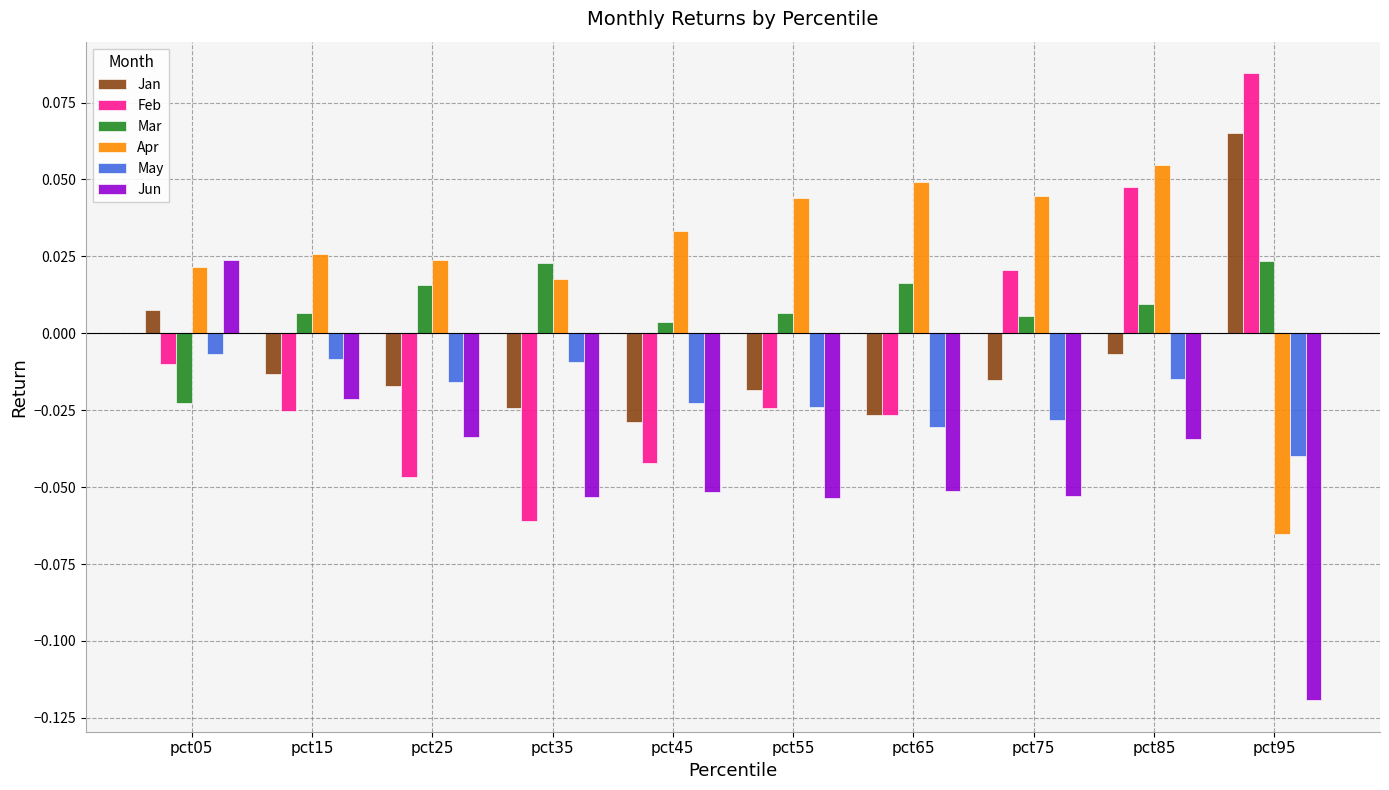

At which label does Feb first exceed 0?

pct75